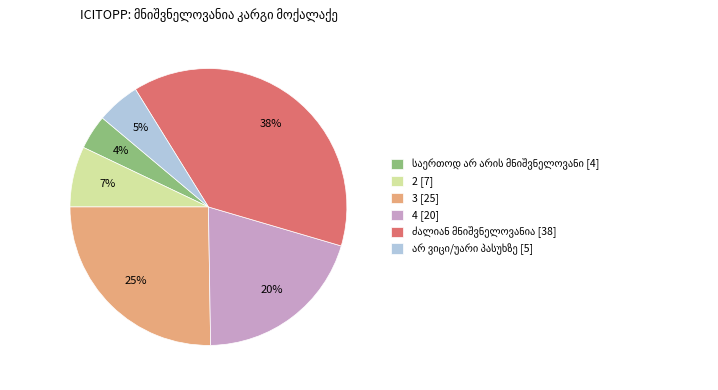

How many segments does this pie chart have?

6